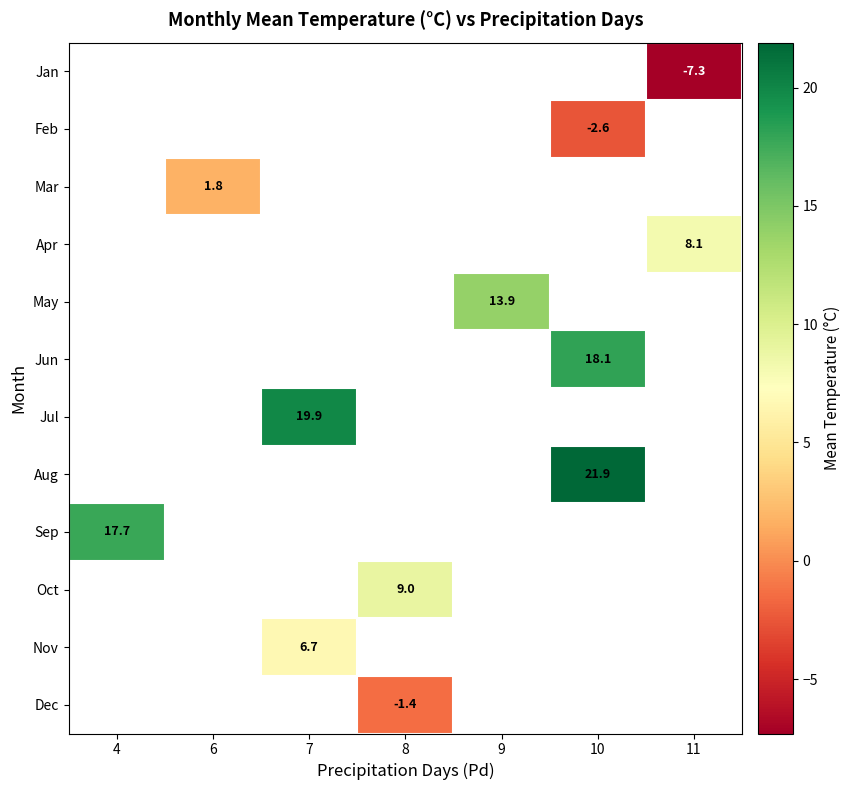

The value of Apr at 11 is 8.1. True or false?

True